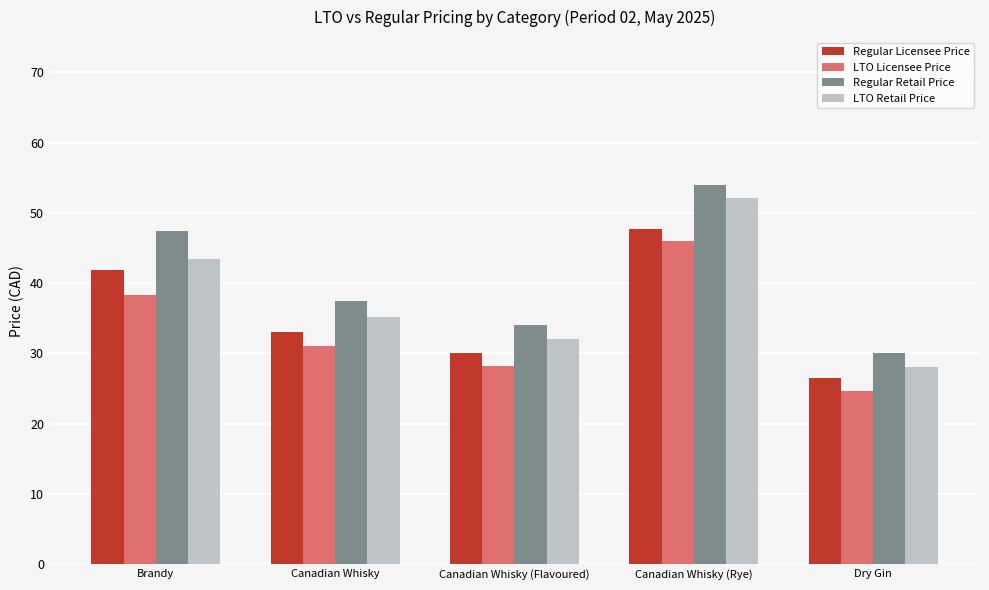

What is the approximate value of Regular Licensee Price at Brandy?

41.9